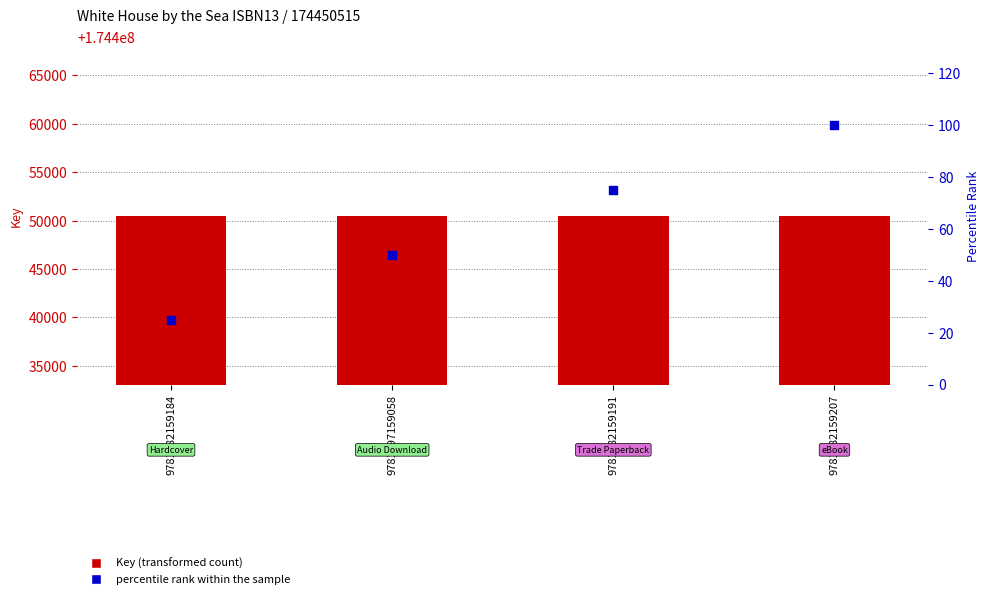

At how many categories does at least one series exceed 143607481?

4